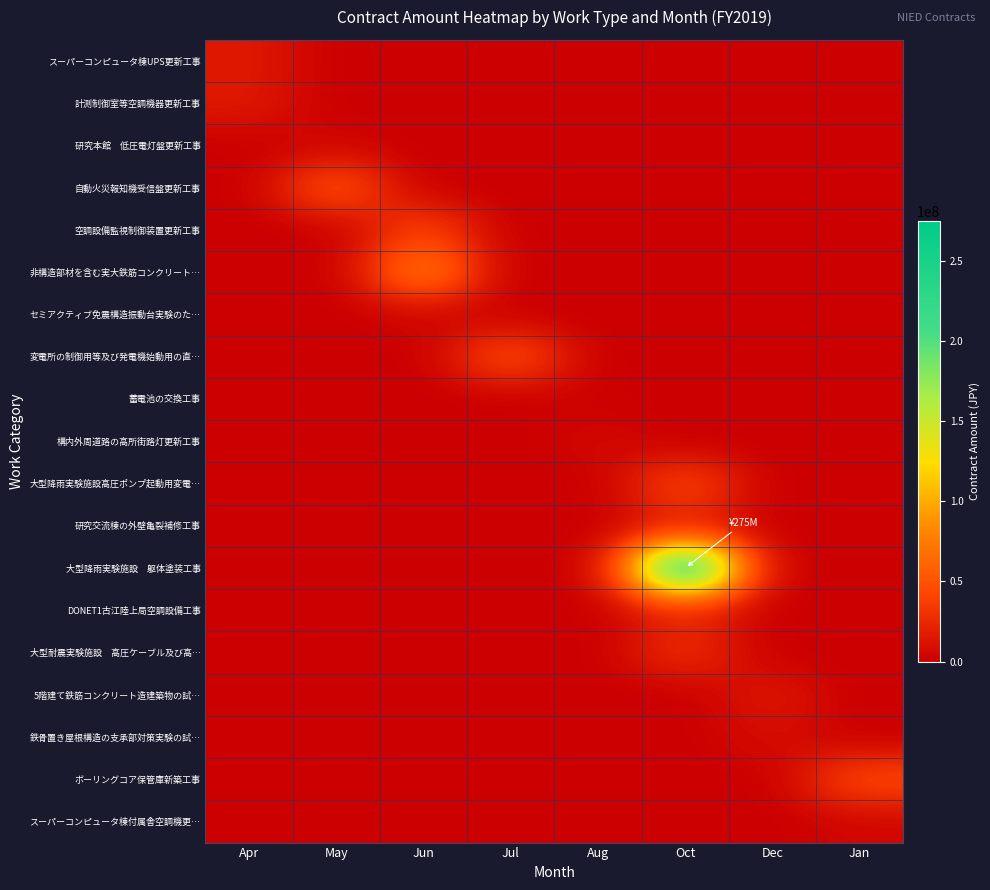

Which has a higher value, Jan or Apr?

Apr